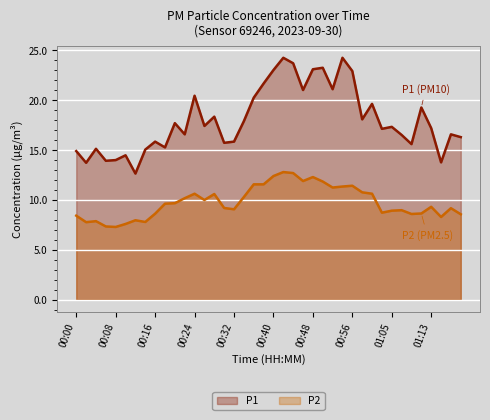

What is the label of the 24th point from the right?

00:32